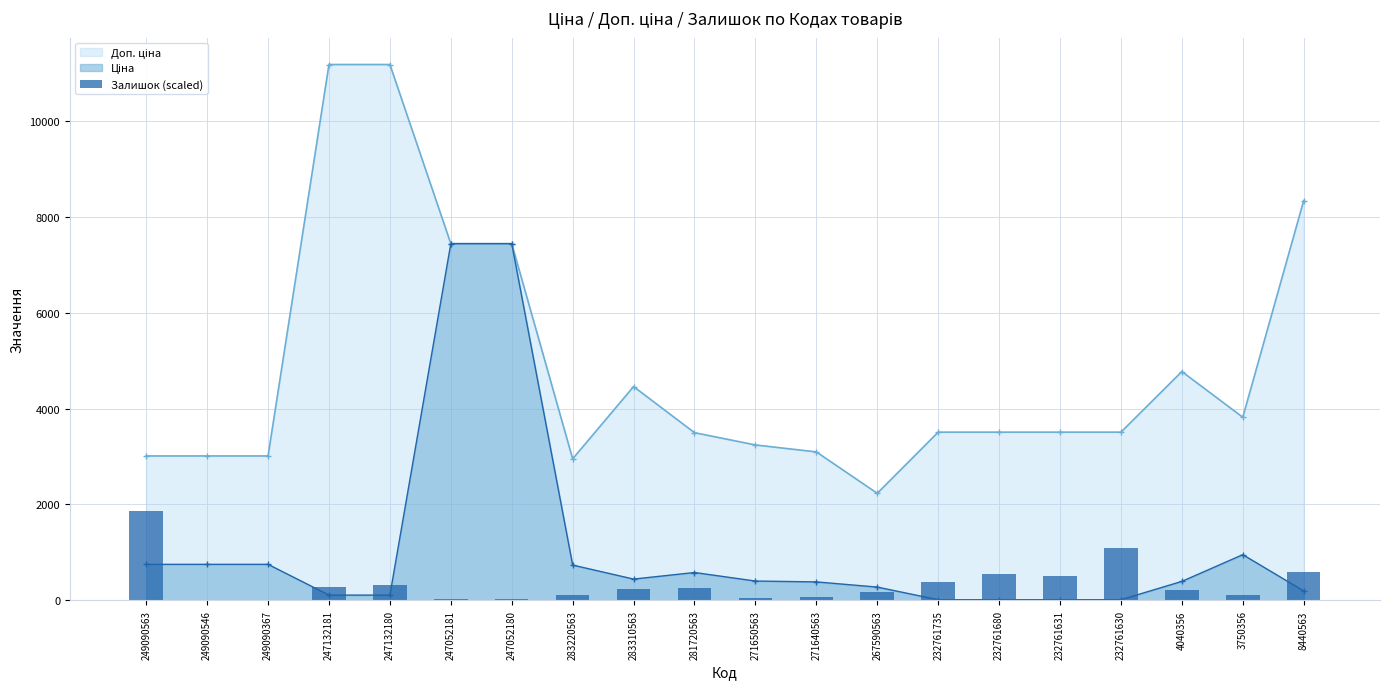

What is the change in value from 283310563 to 8440563?

+354.0